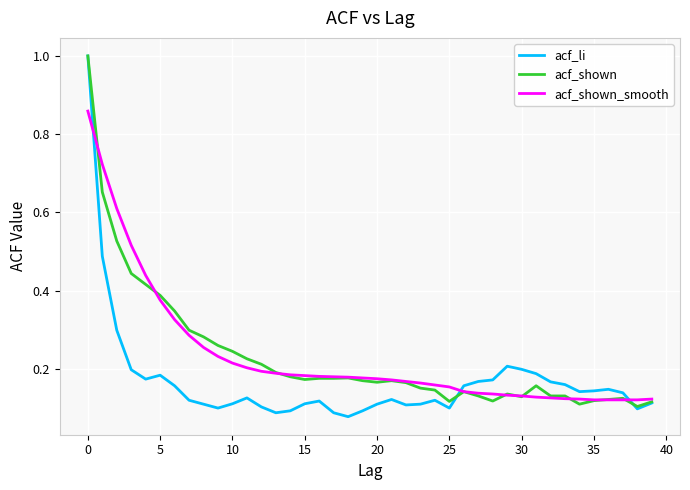

What is the highest value of the acf_shown series?

1.0